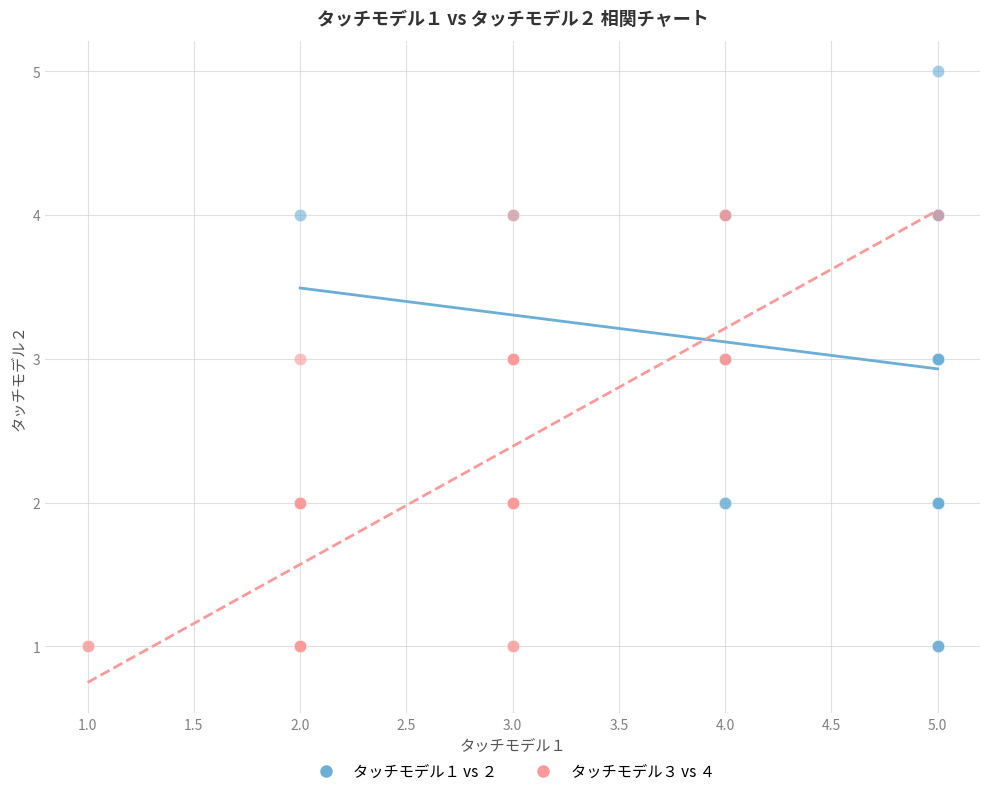

Which series has the widest spread of Y values?

タッチモデル１ vs ２